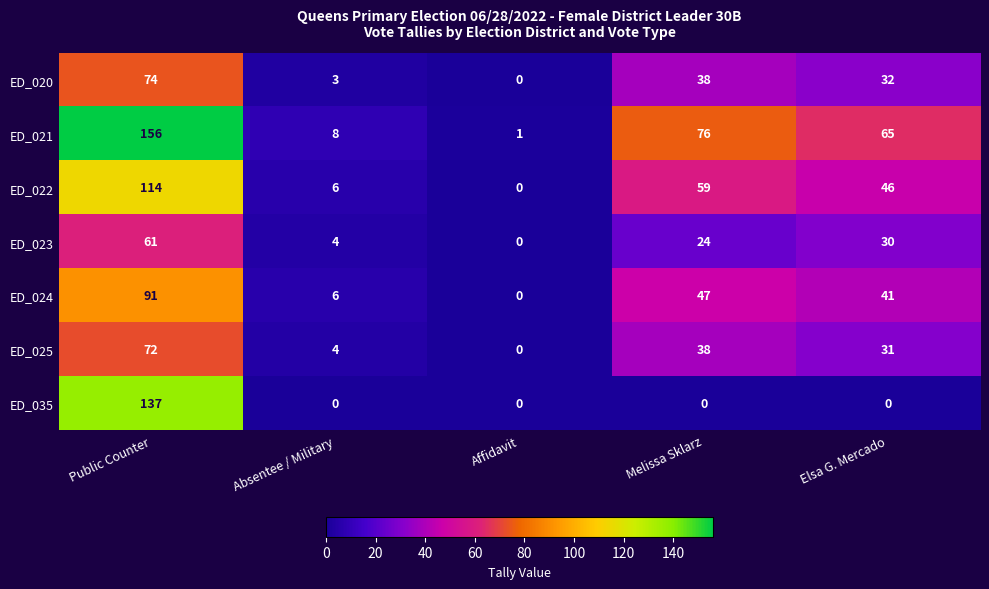

Which series has the largest range (max minus min)?

ED_021